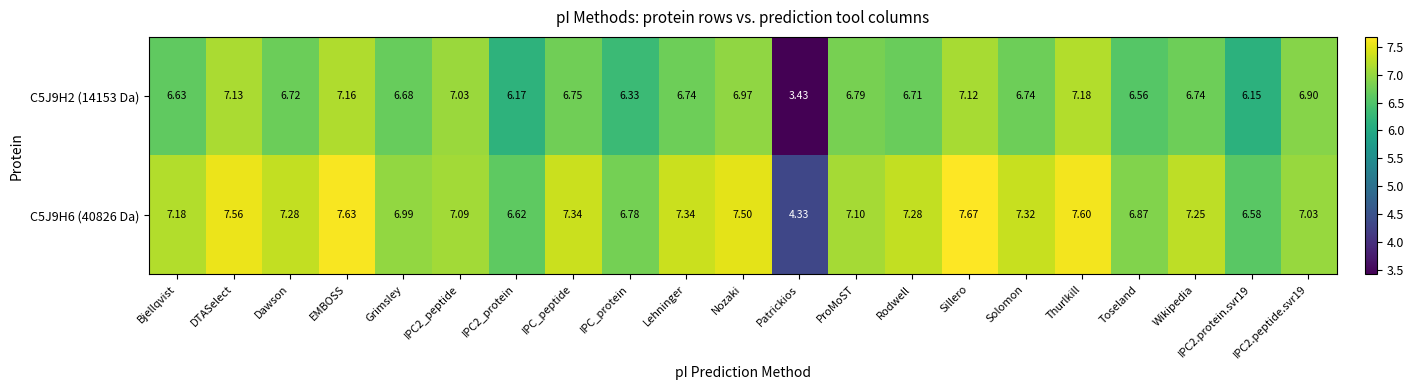

At which label does C5J9H2 (14153 Da) reach its peak?

Thurlkill